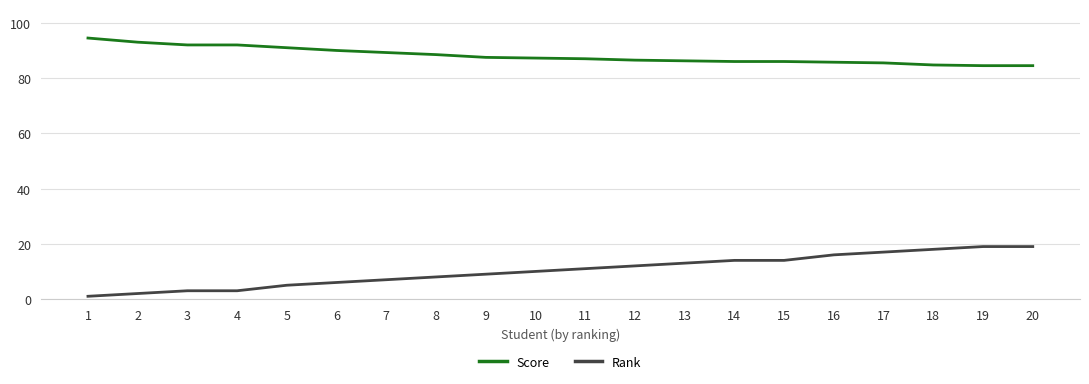

List the series in order of their overall mean, highest first.

Score, Rank